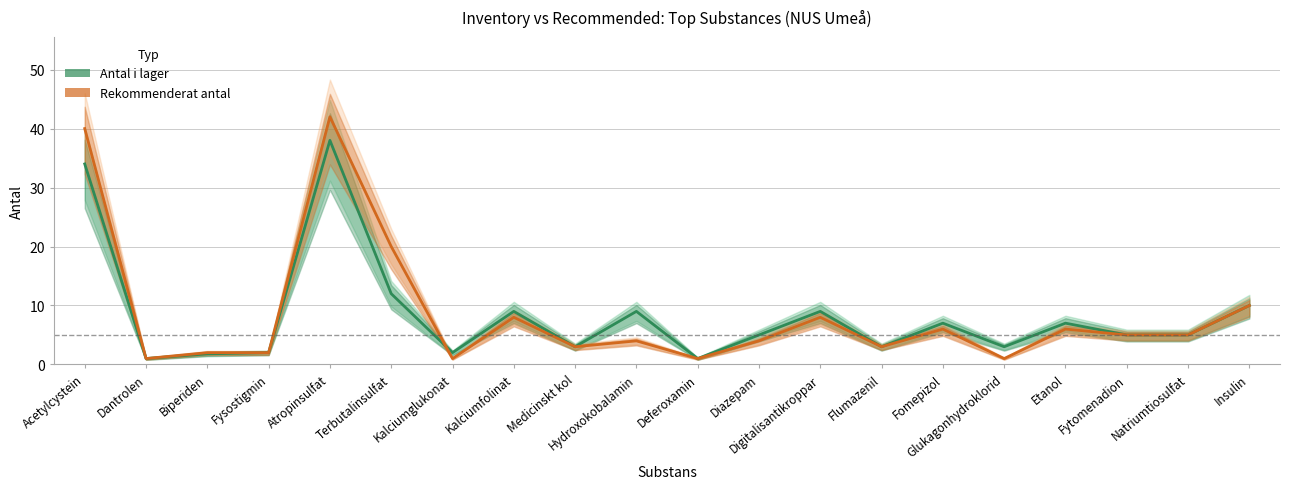

What is the value of the Antal i lager point at the 3rd from the left?

1.8